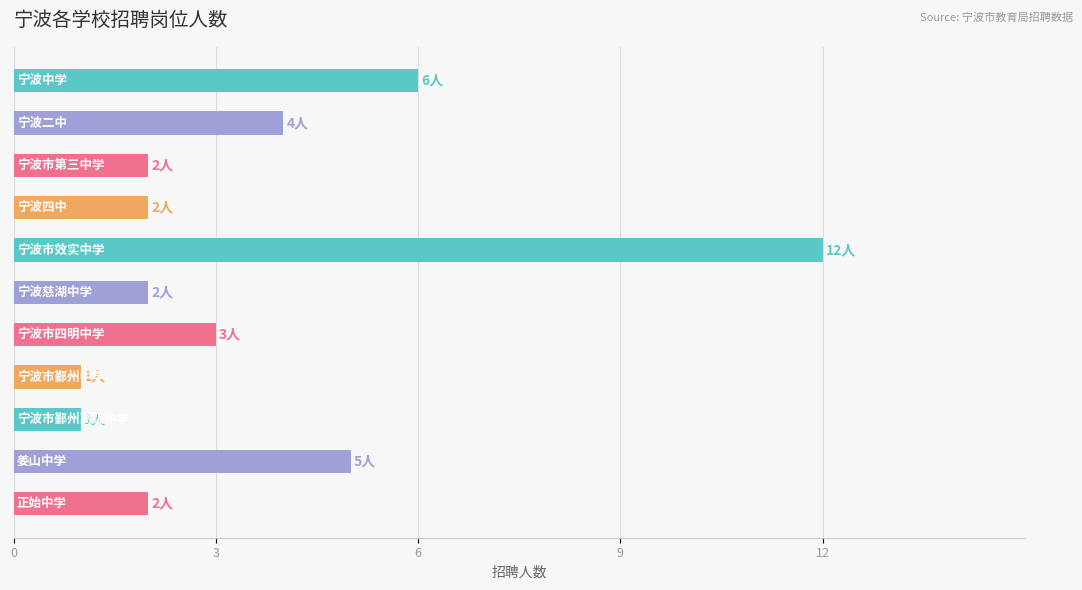

Are the bars horizontal?

Yes